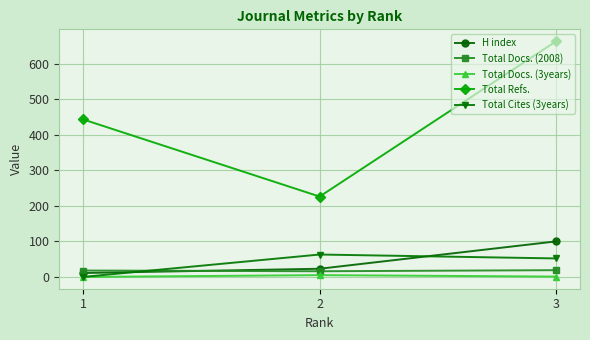

What is the total value across all series at 1?

472